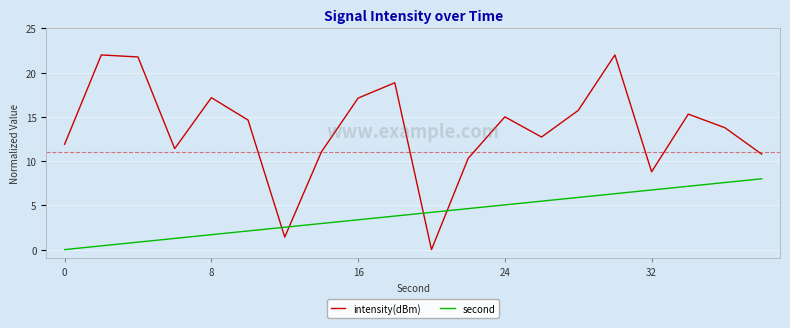

True or false: second and intensity(dBm) intersect in this chart.

True